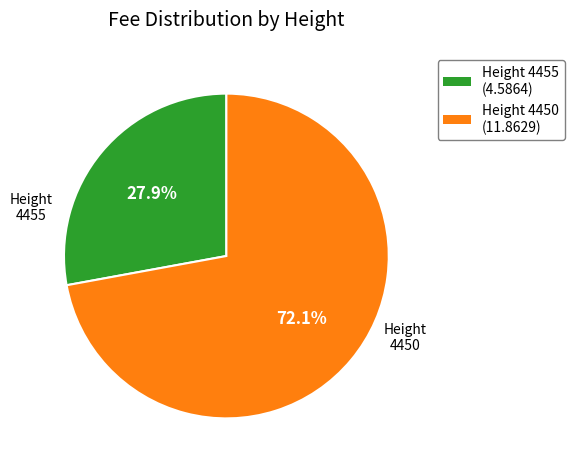

To the nearest percent, what is the difference between the largest and smallest slice percentages?

44%